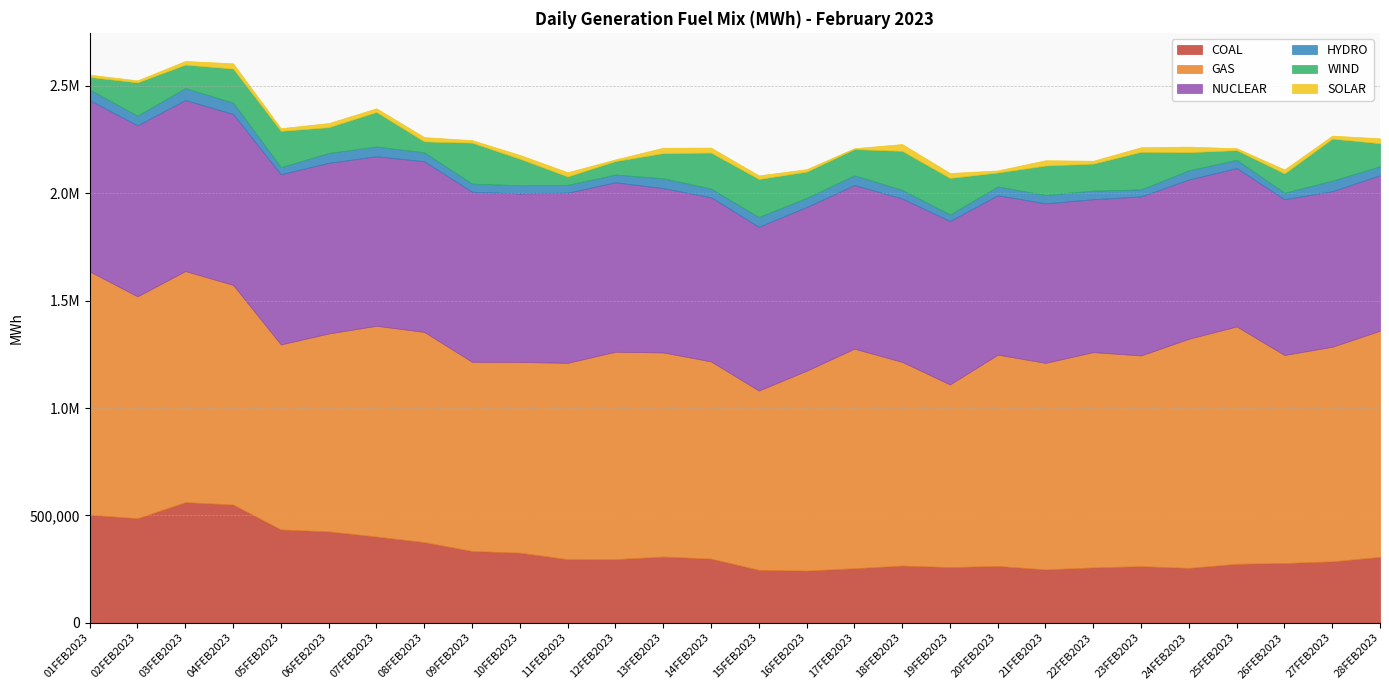

The value of HYDRO at 09FEB2023 is 37993. True or false?

True